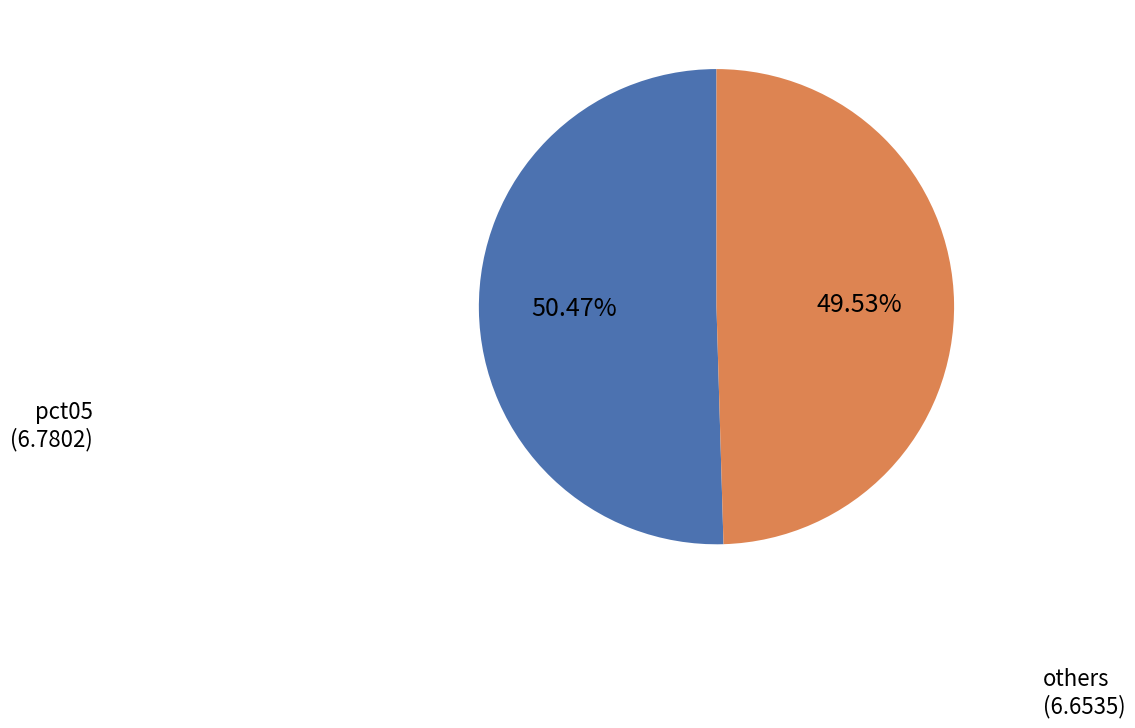

Approximately how many times larger is the value at others compared to pct05?

1.0